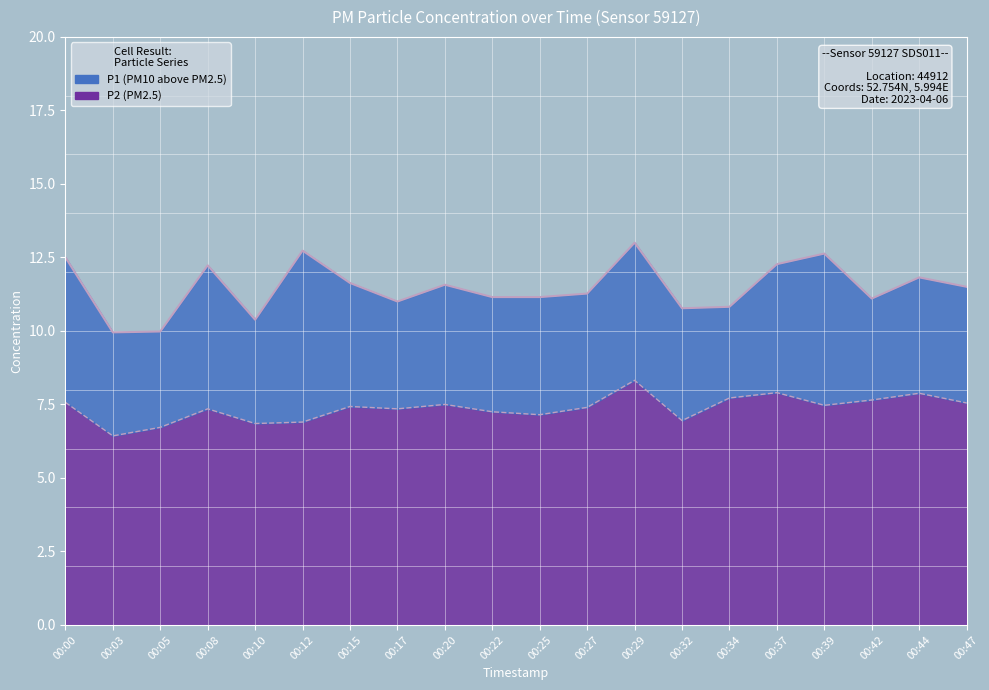

True or false: P2 trace and P1 trace intersect in this chart.

False